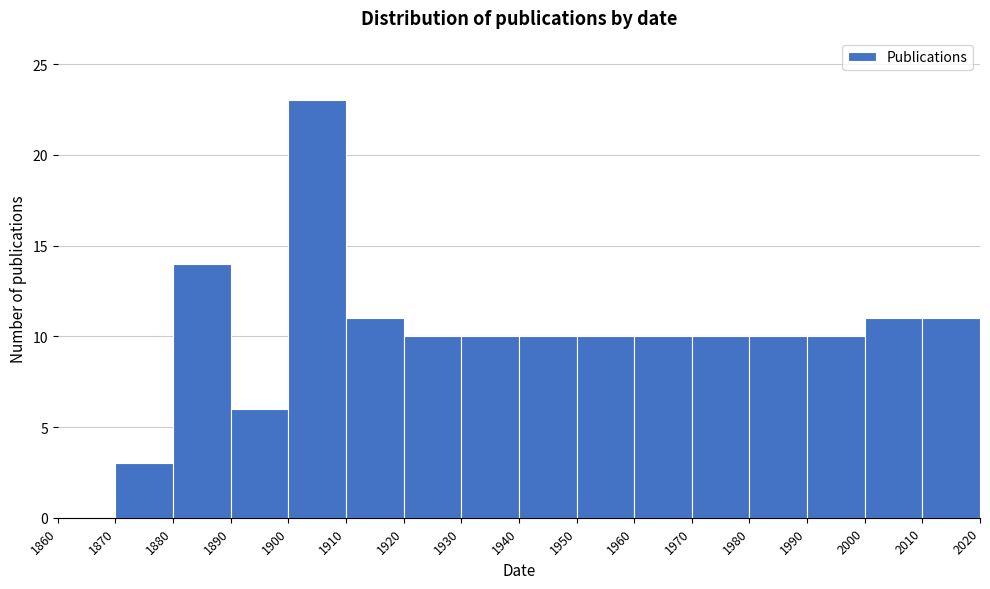

Which range on the x-axis has the tallest bar?

1900 to 1910